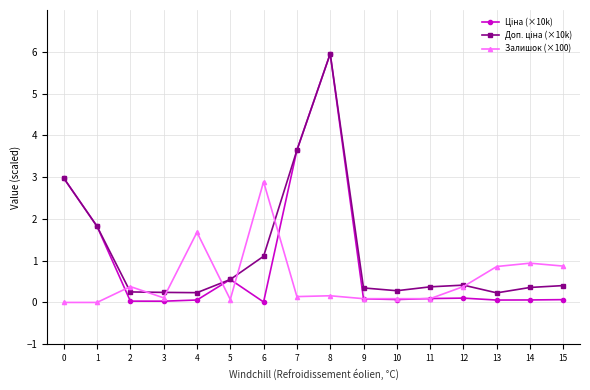

True or false: Залишок (×100) has more than 0 interior local peaks.

True